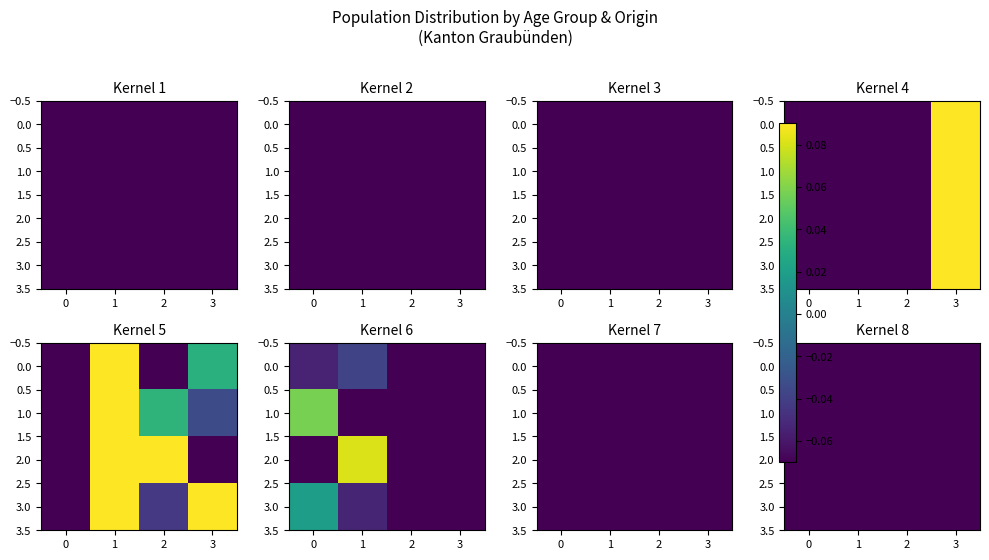

How many categories are shown in the chart?

4